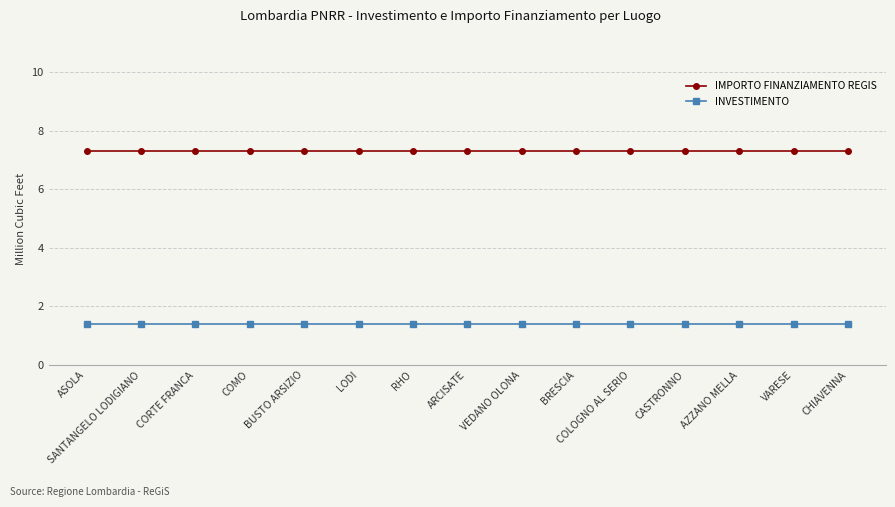

How many series are shown in this chart?

2